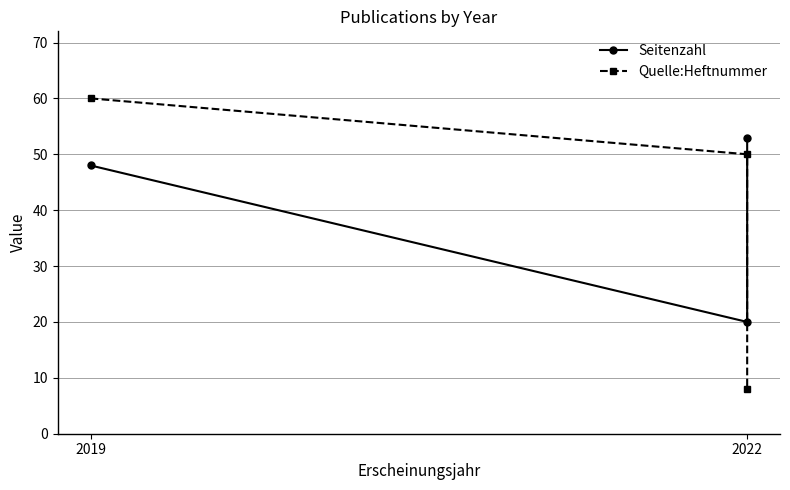

True or false: Quelle:Heftnummer has a value of 92 at 2019.

False